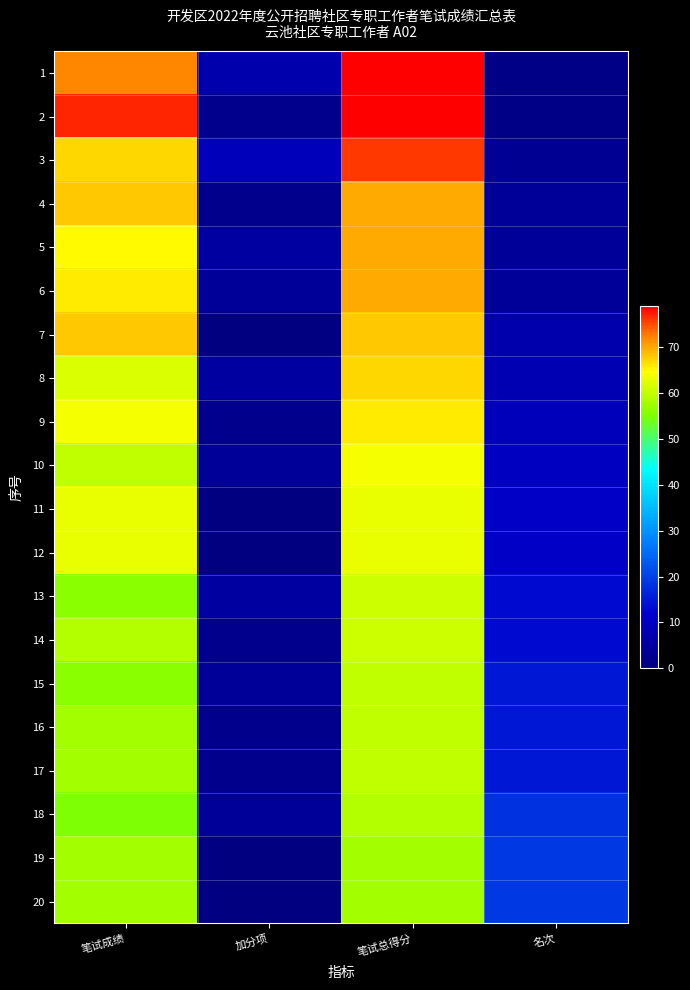

Rank the series by their maximum value, from lowest to highest.

19, 20, 18, 15, 16, 17, 13, 14, 11, 12, 10, 9, 8, 7, 4, 5, 6, 3, 1, 2